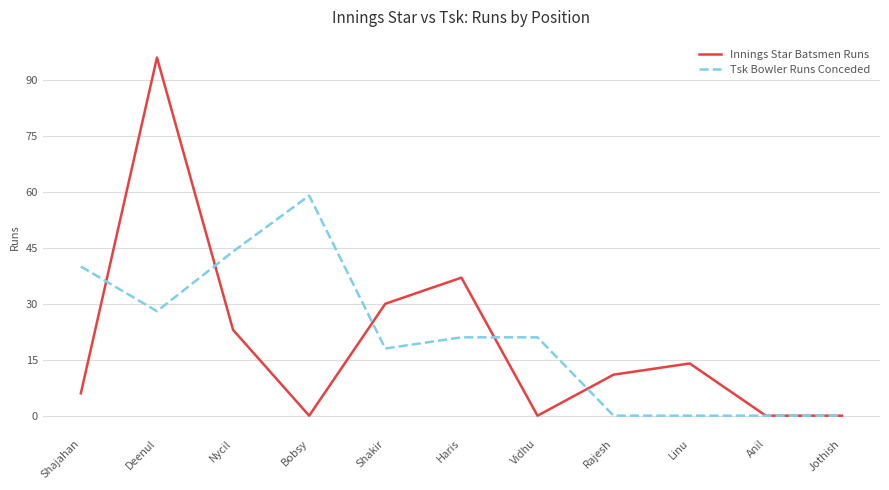

What is the difference between the maximum and minimum values in the Innings Star Batsmen Runs series?

96